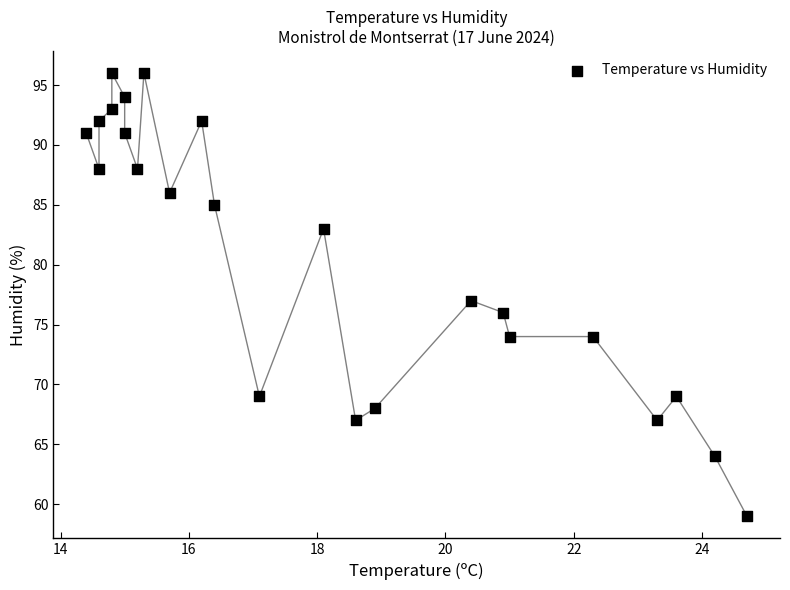

What is the range of Y values (max minus min)?

37